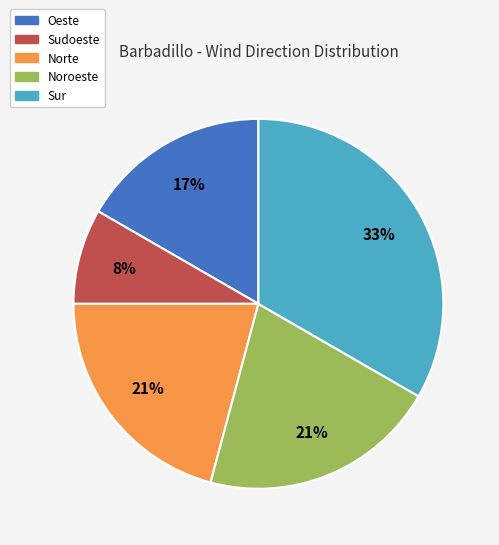

Count the number of slices in the pie.

5